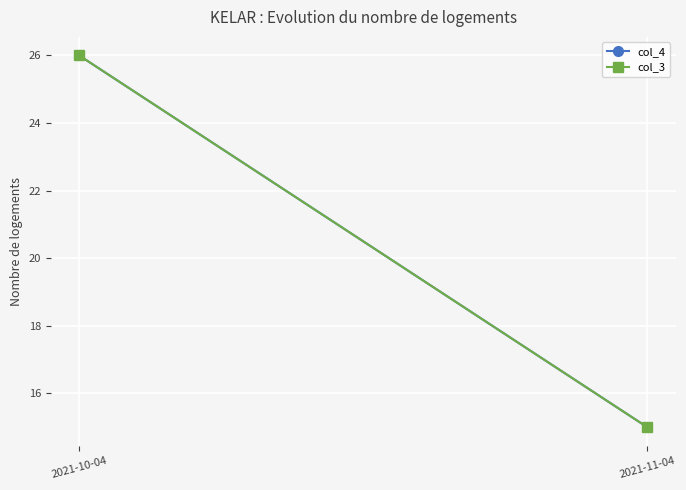

Rank the series by their maximum value, from lowest to highest.

col_4, col_3